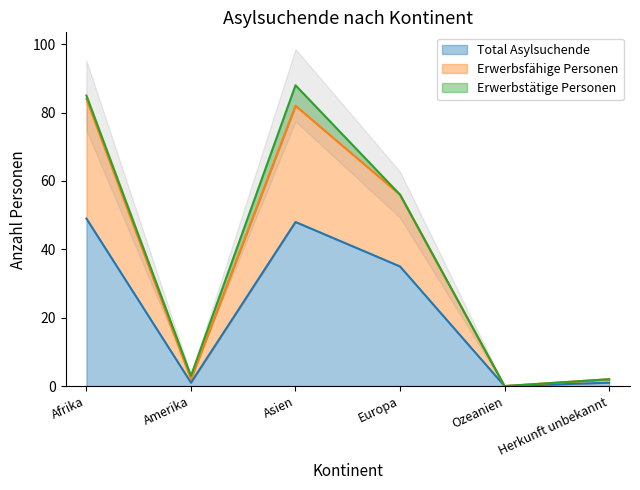

How many values in the Total Asylsuchende series are below 35?

3